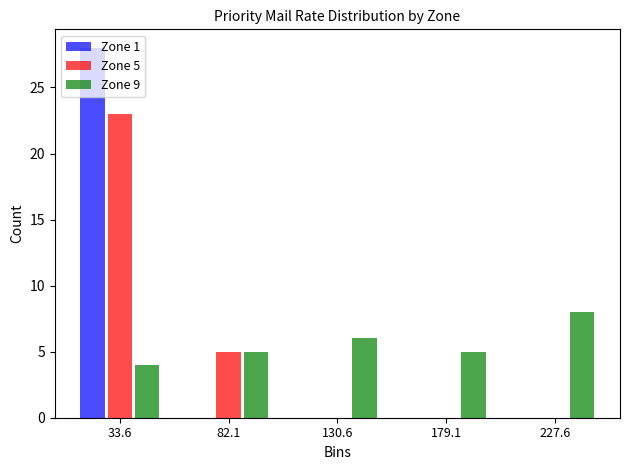

In the Zone 5 series, which range on the x-axis has the tallest bar?

10 to 60